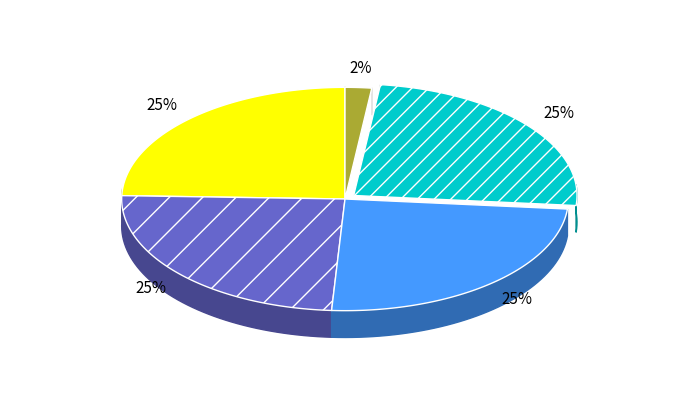

Is there a majority slice in this chart?

No